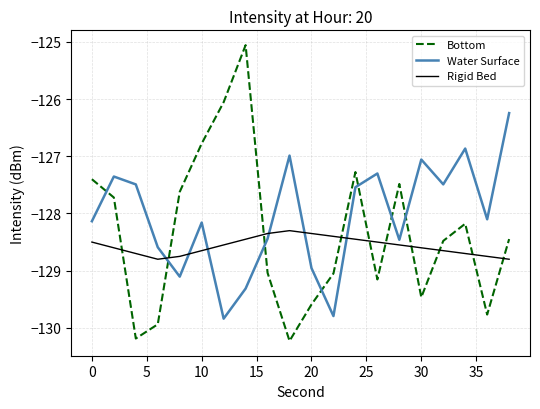

What is the minimum value for Rigid Bed?

-128.8